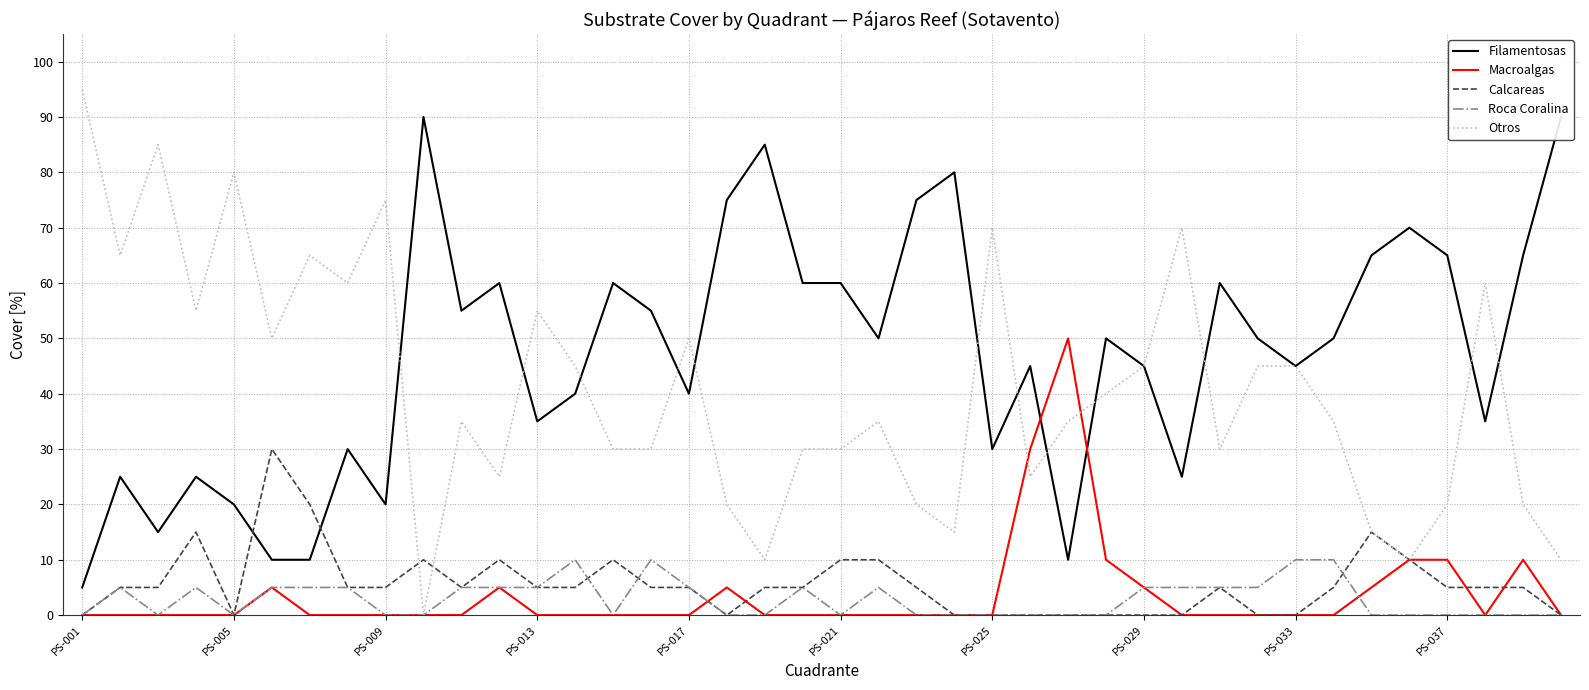

What is the difference between the maximum and minimum values in the Otros series?

95